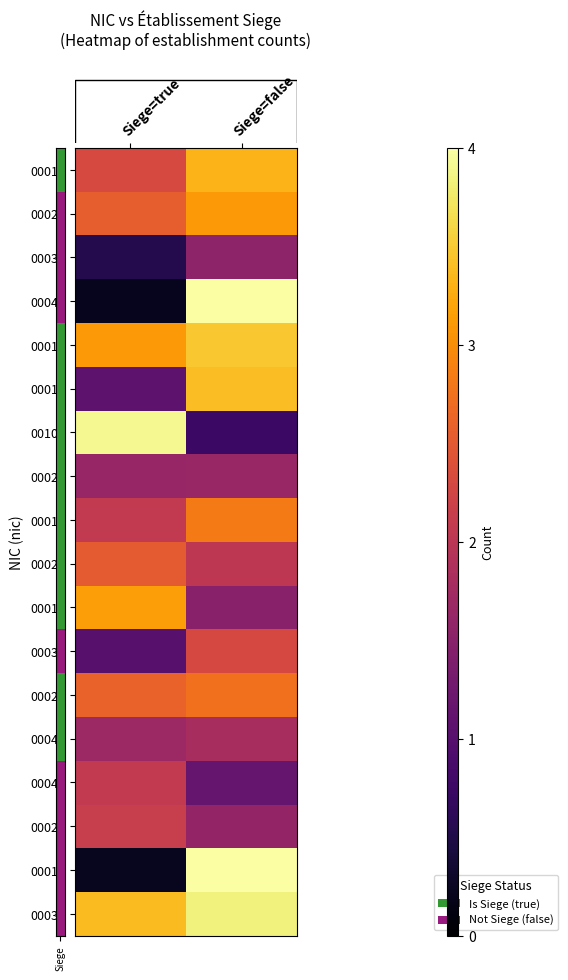

What is the total value across all series at Siege=true?

36.2